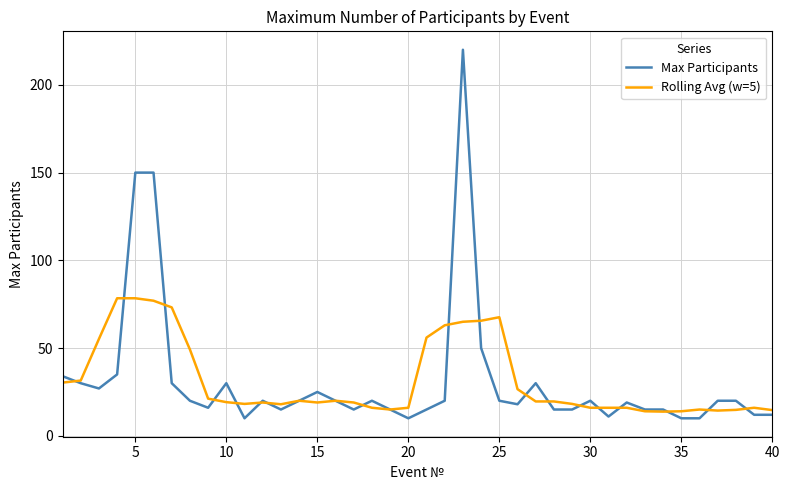

What is the smallest value displayed?

10.0